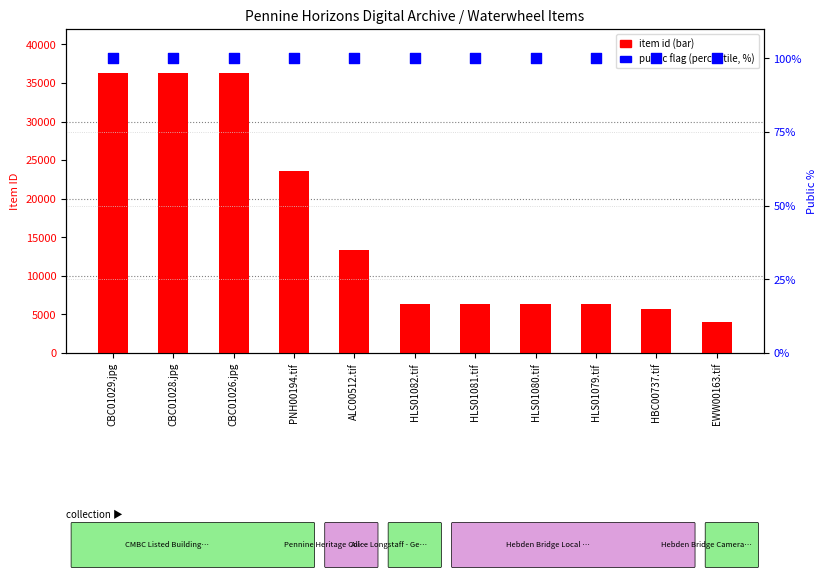

Which series contains the lowest Y value?

public (percentile)